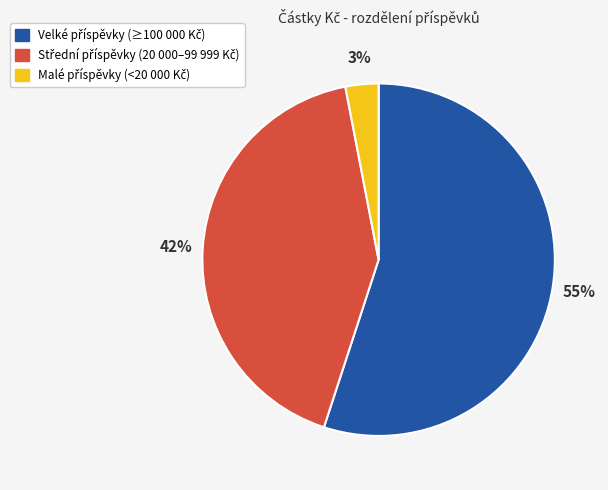

Is there any slice that represents more than half of the pie?

Yes